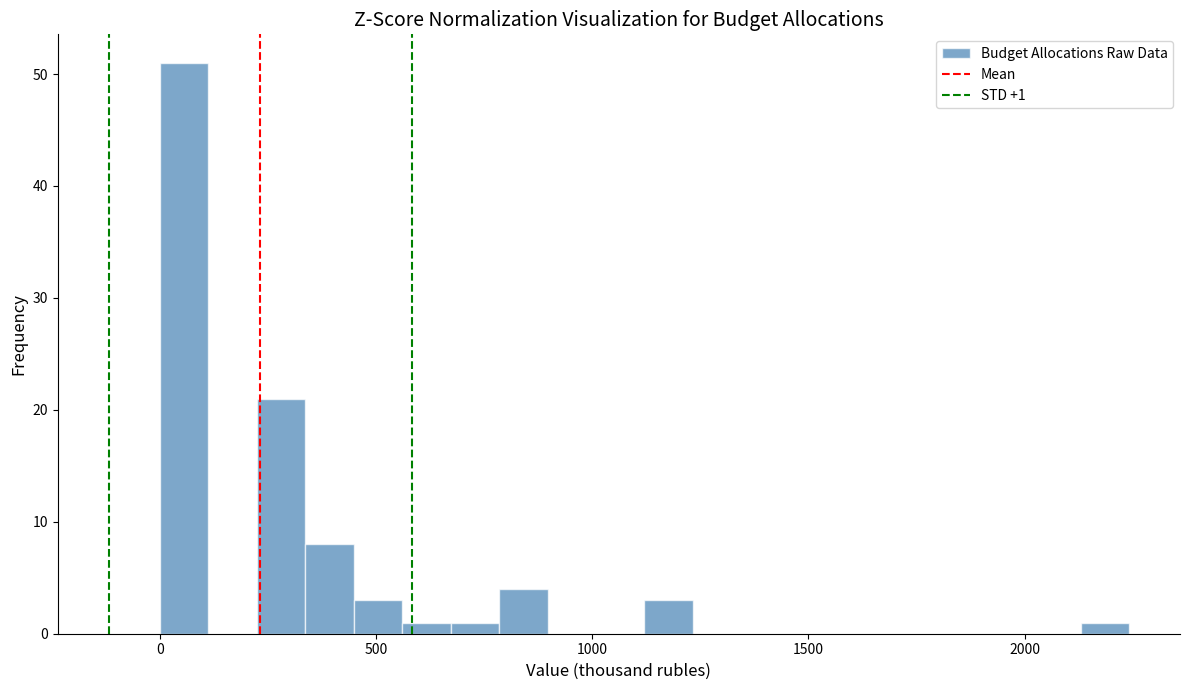

Around what value on the x-axis is the tallest bar? Give the approximate position of its centre, as read against the axis.

50